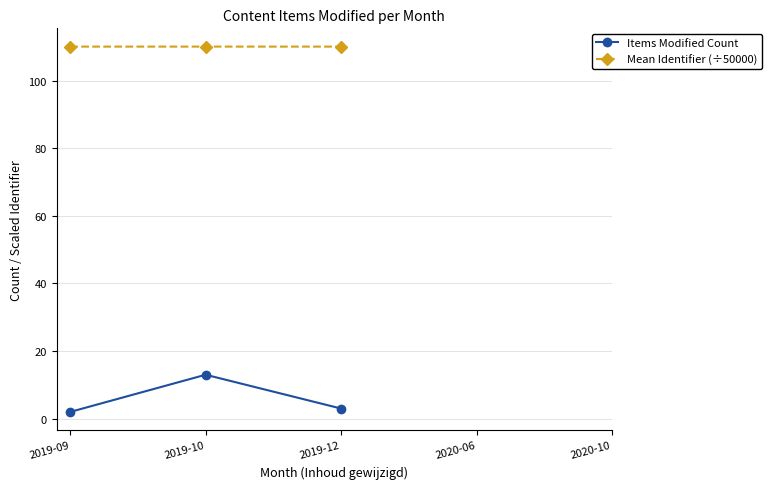

What position from the left is 2019-10?

2